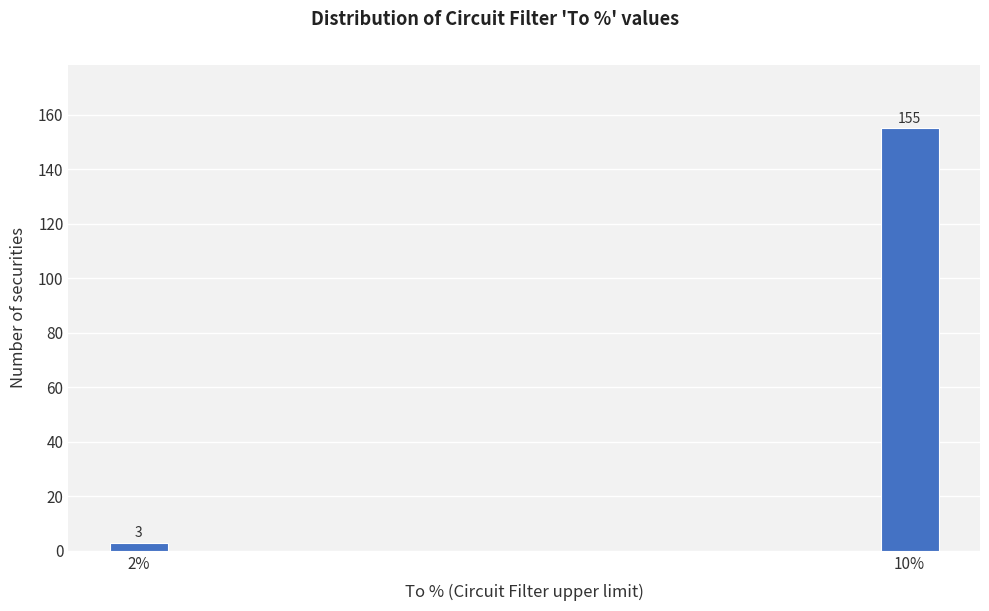

Reading left to right, transcribe all the data shown in this chart.

2%=3	10%=155